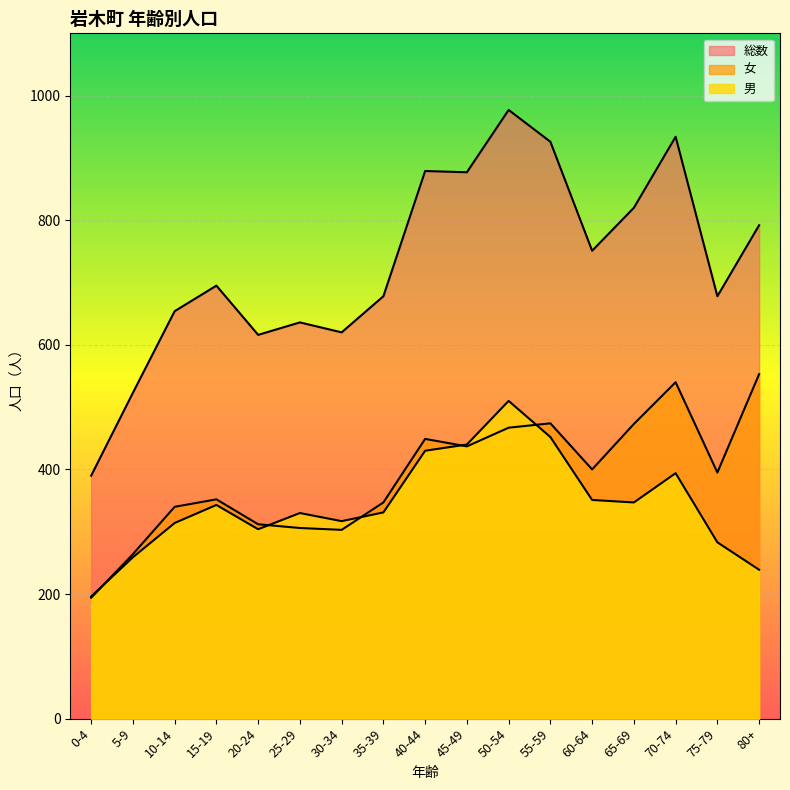

Which series has the largest total across all categories?

総数